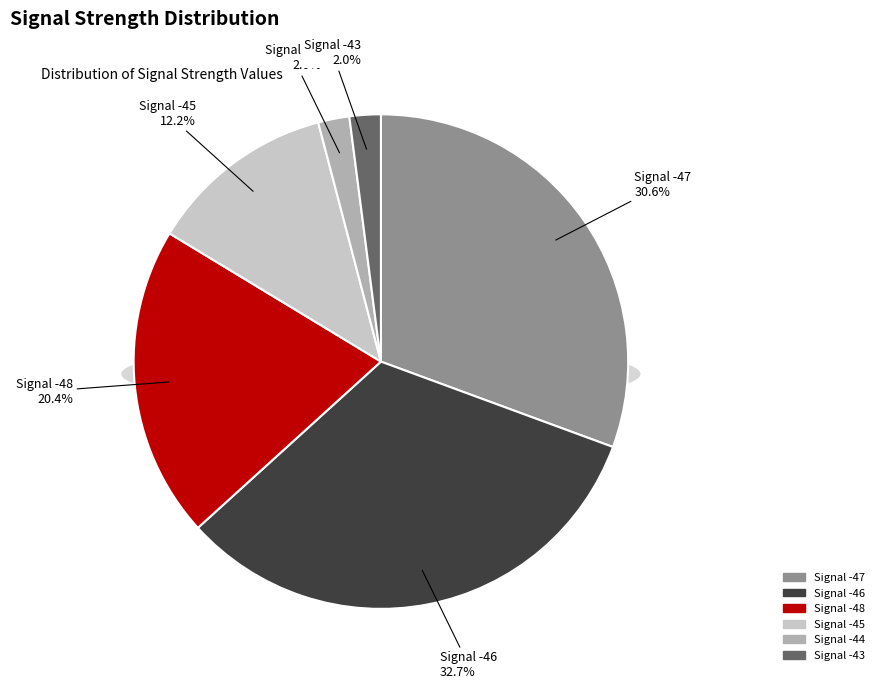

Is there any slice that represents more than half of the pie?

No